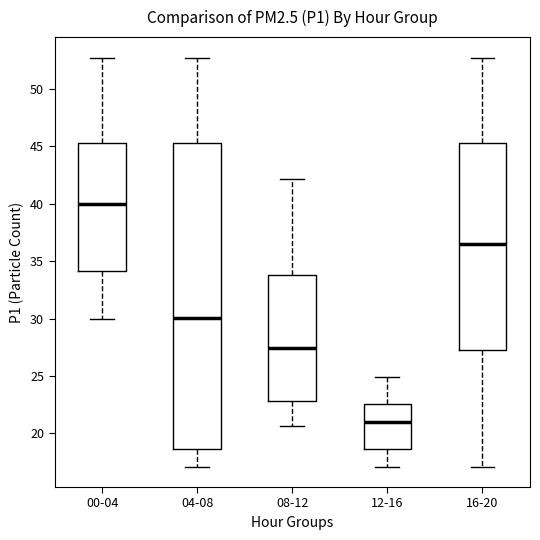

Comparing the boxes themselves (not the whiskers), which one is the tallest?

04-08